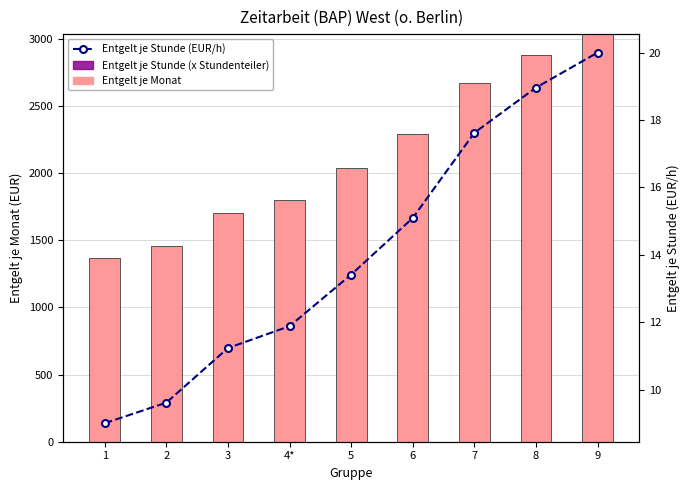

Where is Entgelt je Stunde (x Stundenteiler) nearest to the value 0?

1